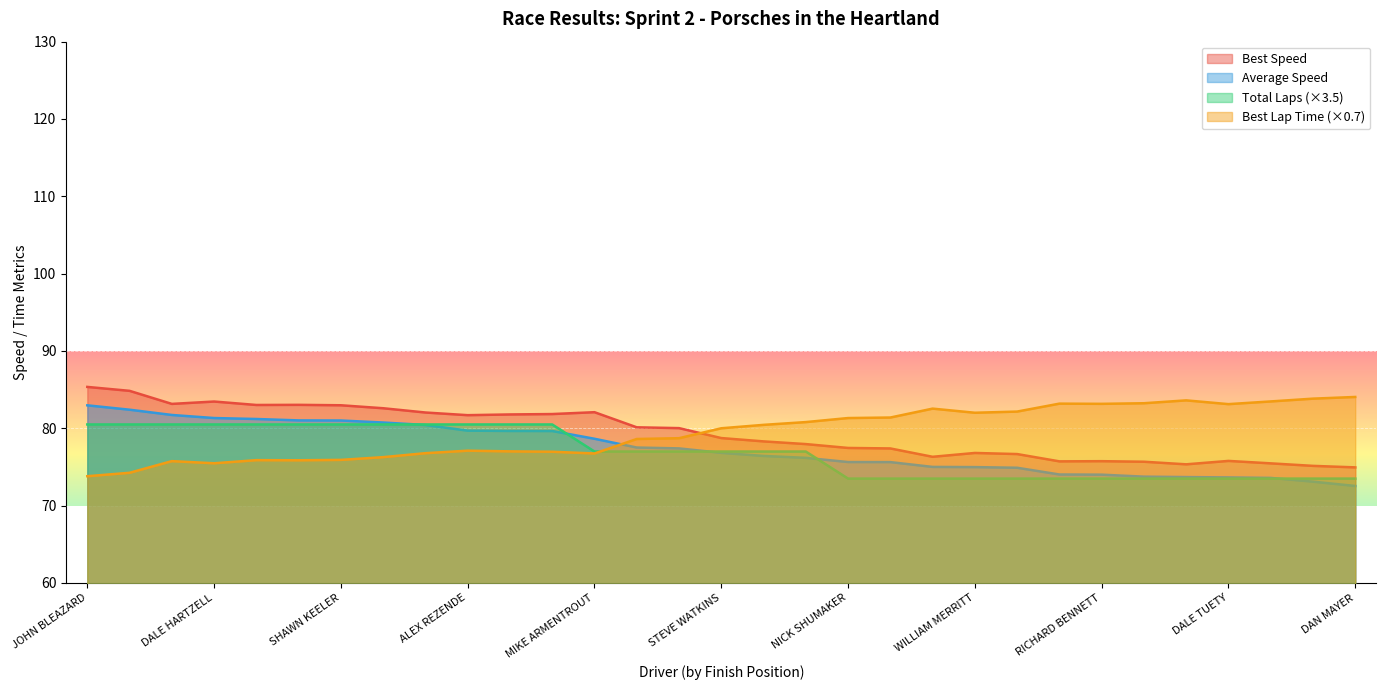

What is the difference between the maximum and minimum values in the Best Lap time series?

10.2